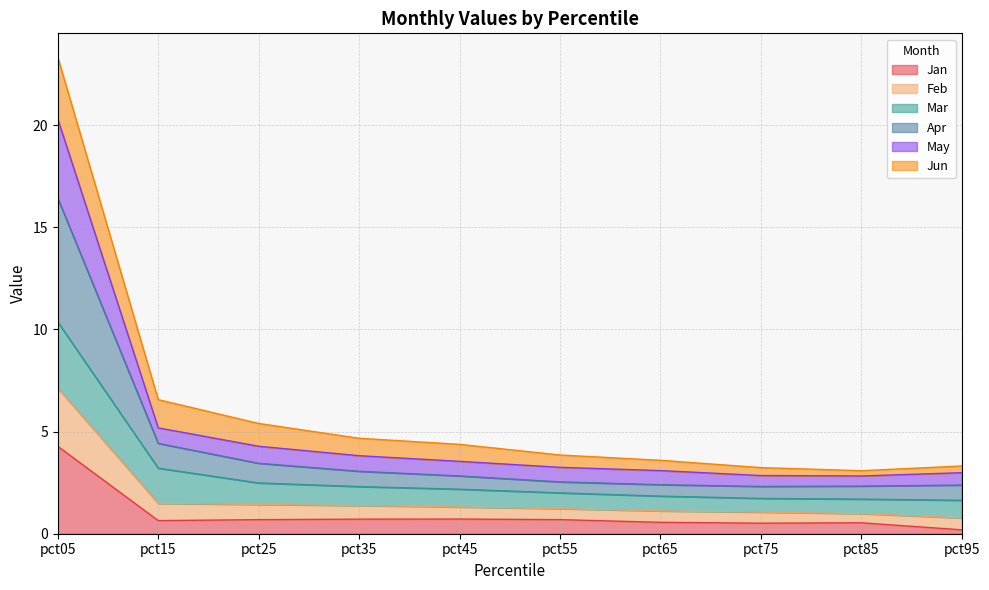

What is the highest value of the Jan series?

4.3